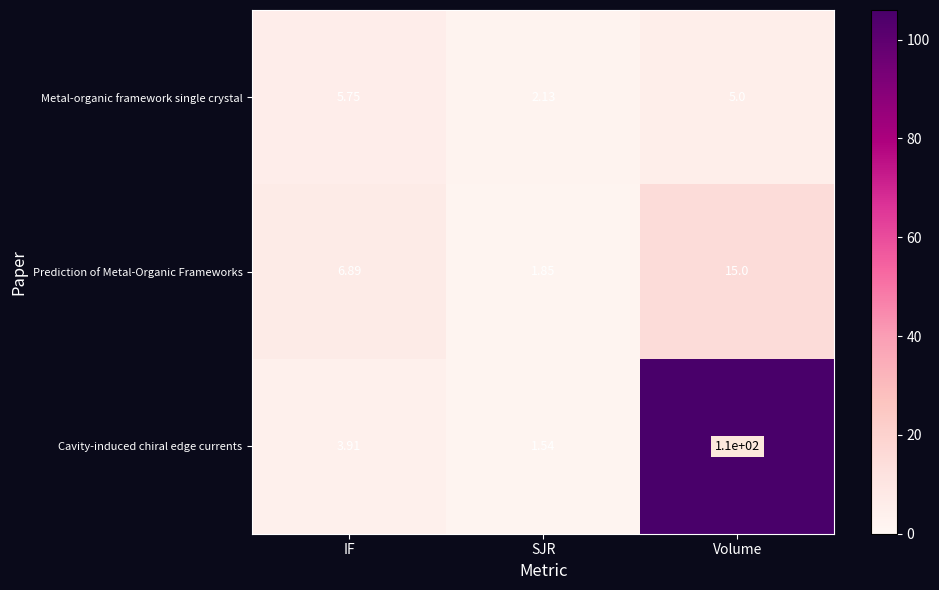

Which category has the lowest value in the Prediction of Metal-Organic Frameworks series?

SJR